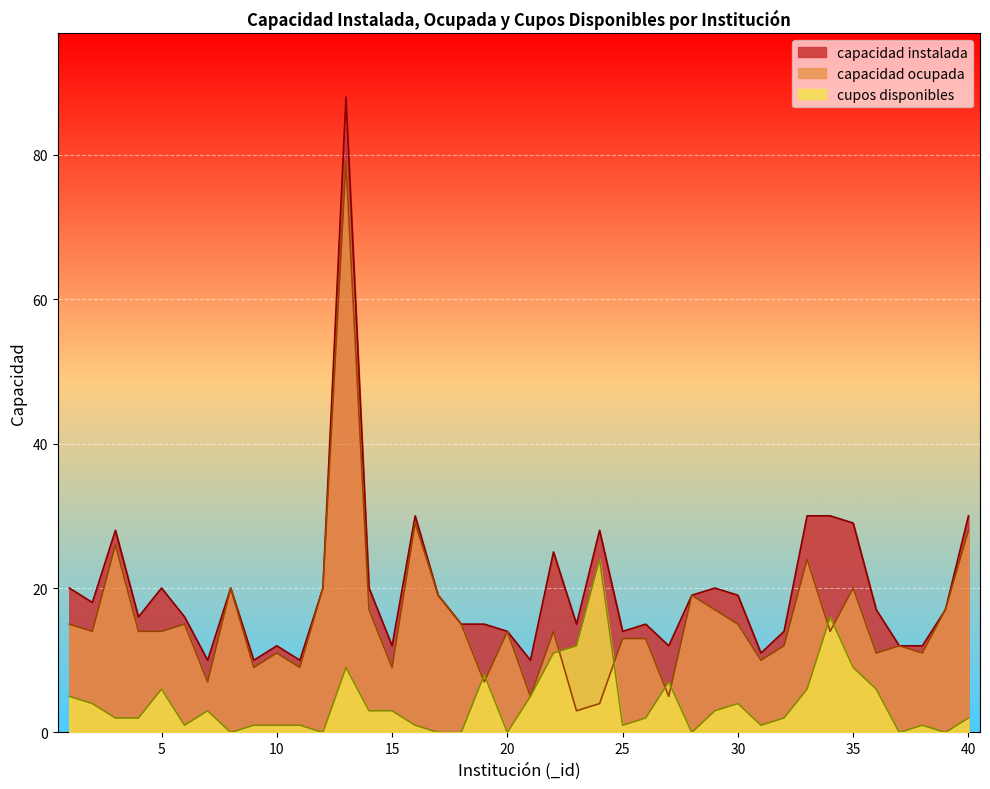

Is it true that capacidad instalada equals 41 at 35?

False